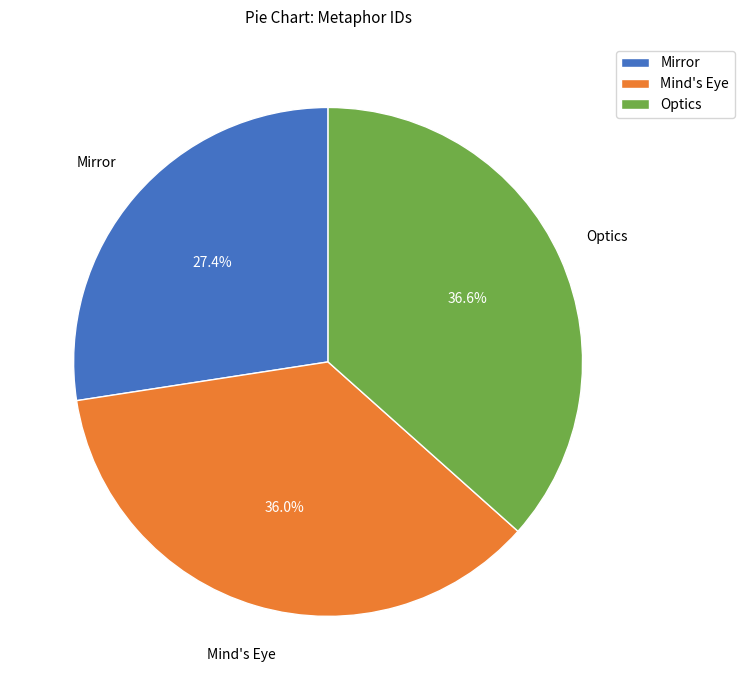

Which has a higher value, Mind's Eye or Mirror?

Mind's Eye